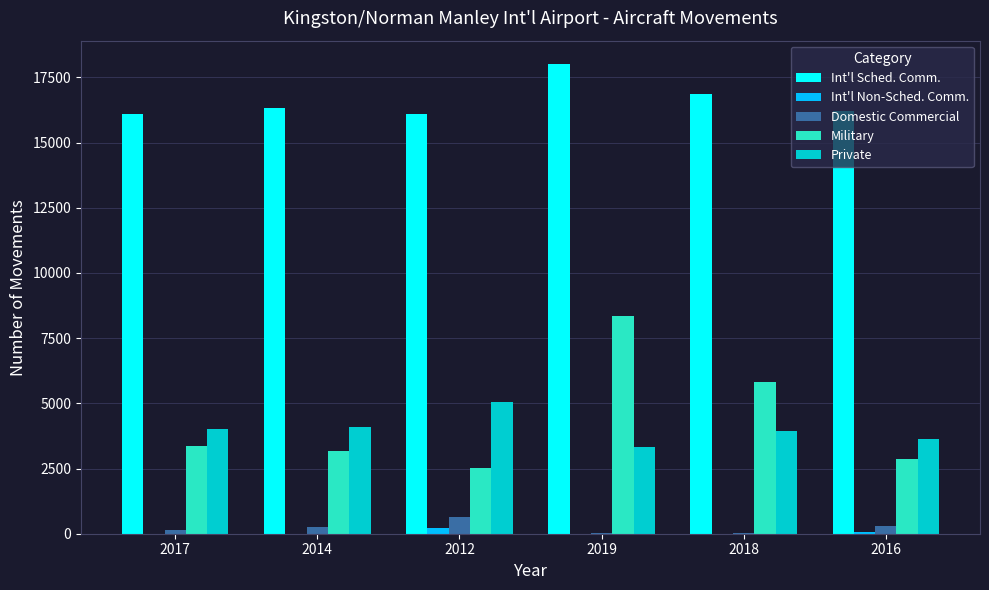

Between 2014 and 2018, which series saw the biggest shift?

Military